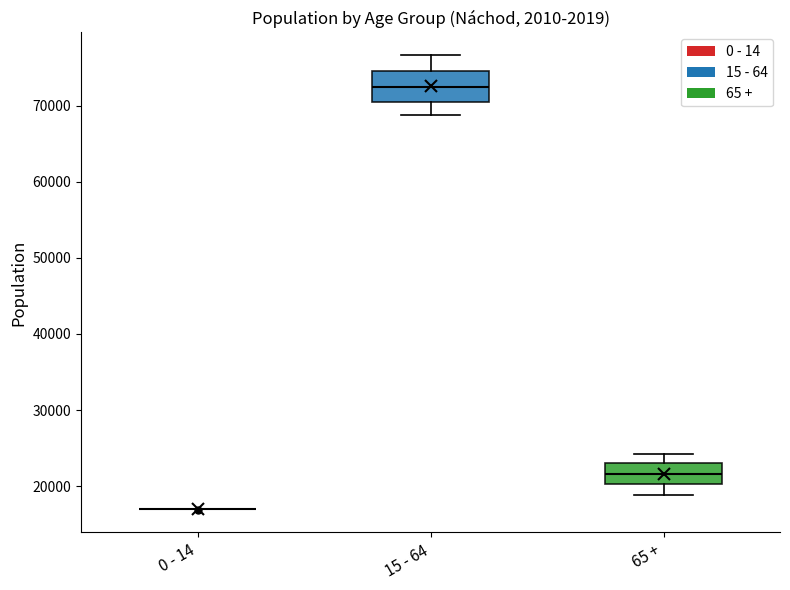

Which box is the tallest, from its lower edge to its upper edge?

15 - 64